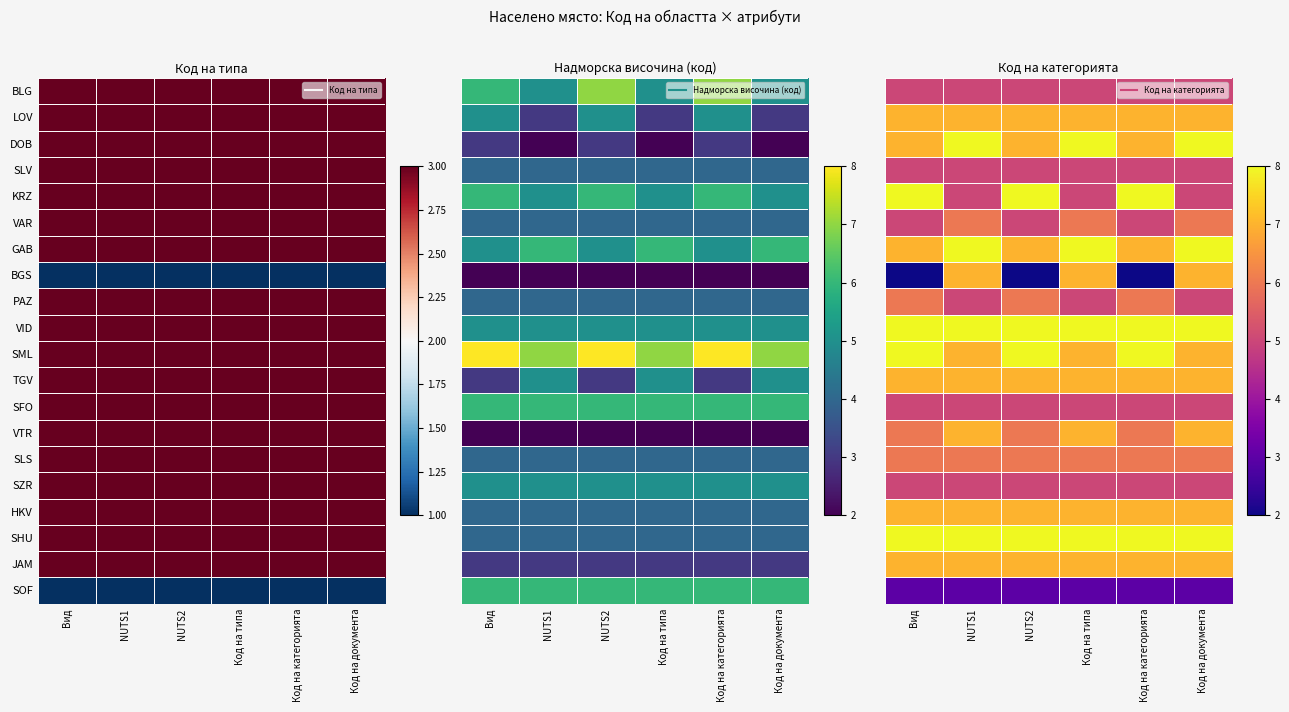

True or false: SOF has a value of 5 at Вид.

False